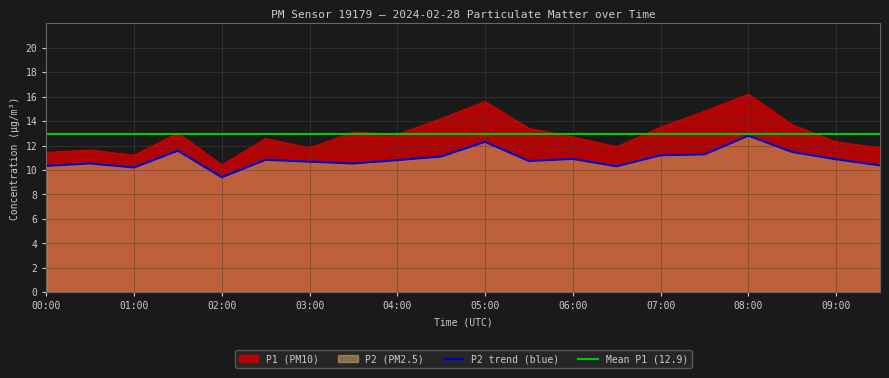

True or false: P1 has more than 1 interior local peaks.

True